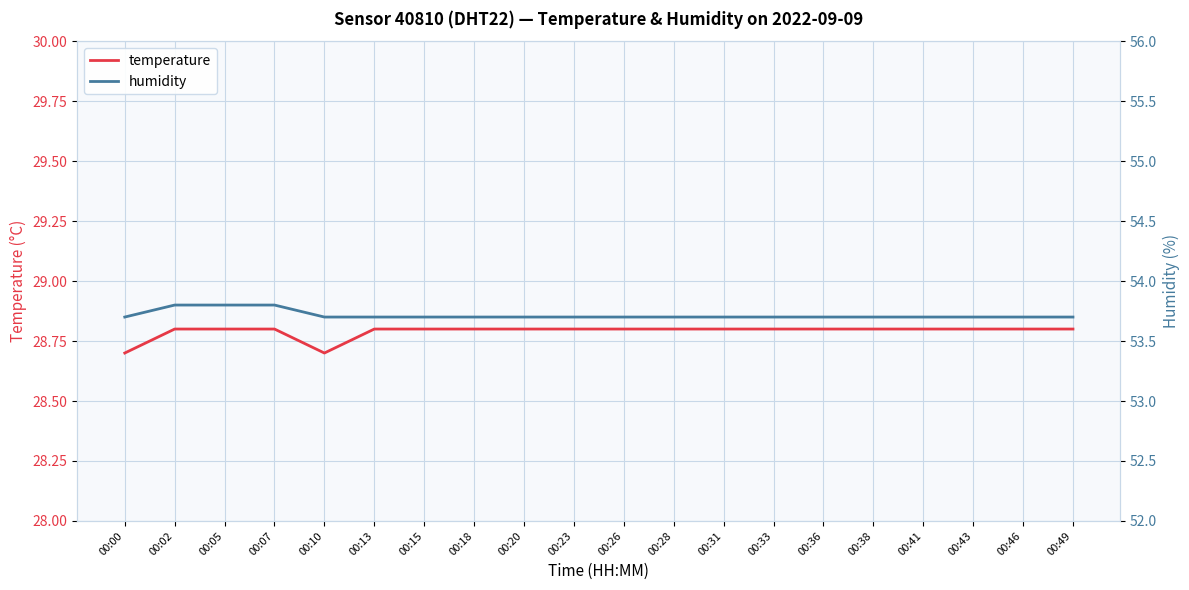

True or false: humidity has more than 1 interior local peaks.

False